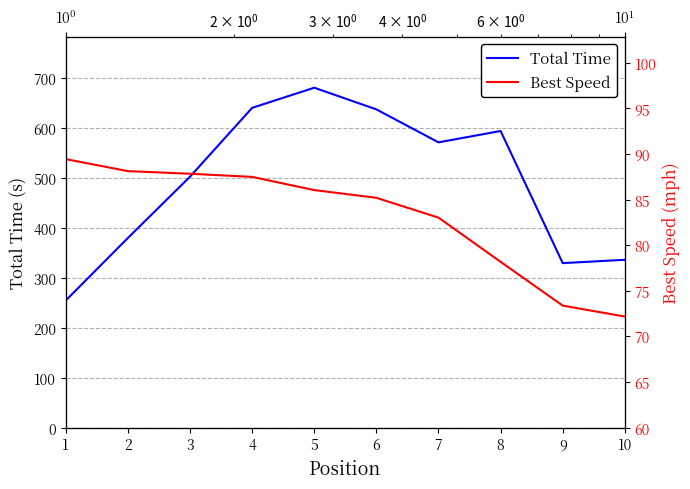

Where is Best Speed nearest to the value 80?

8